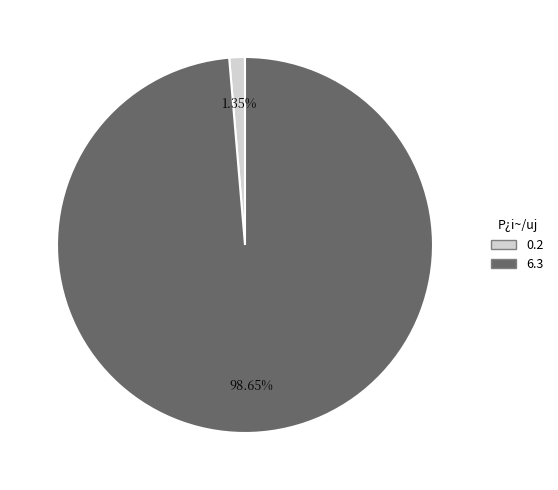

Between 0.2 and 6.3, which is larger?

6.3